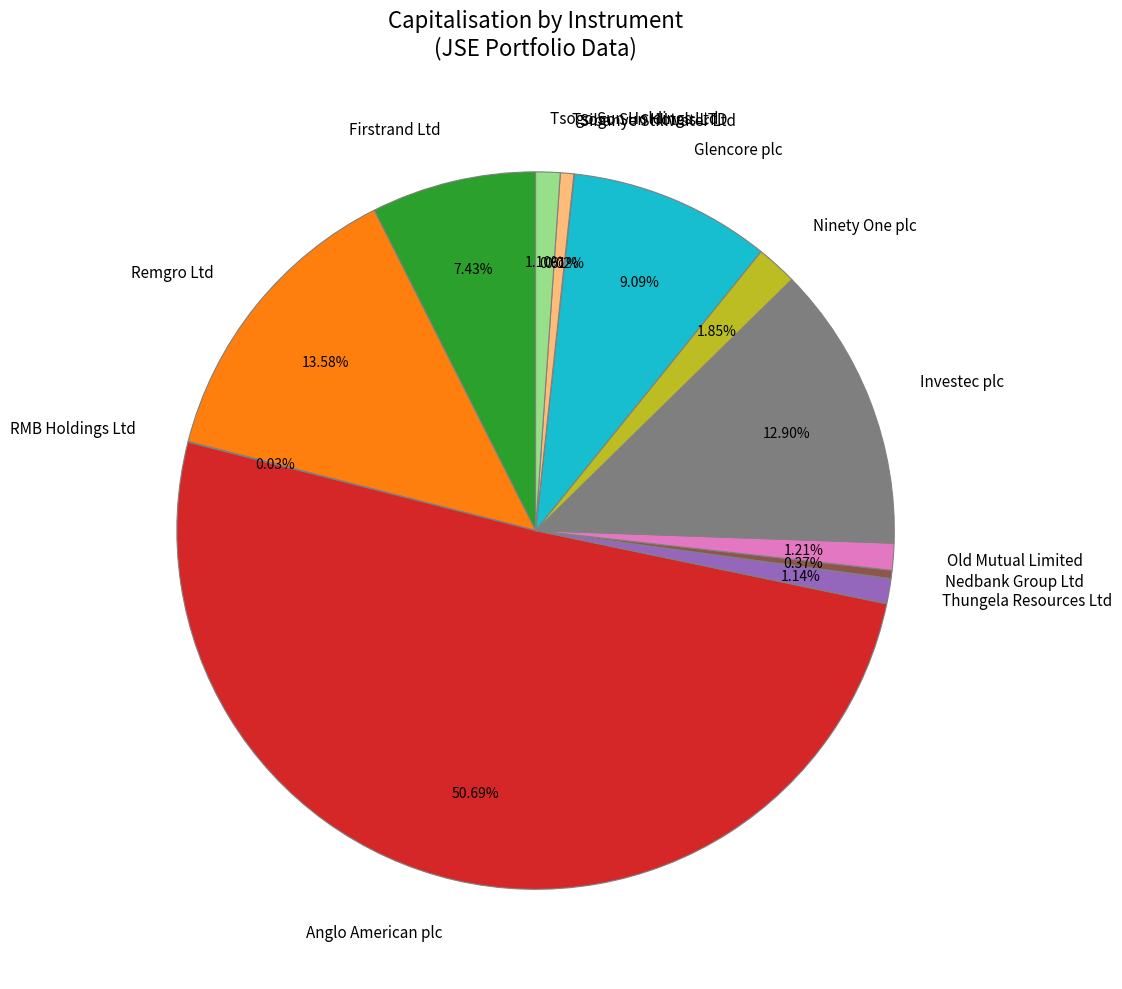

Which category has the biggest portion of the pie?

Anglo American plc